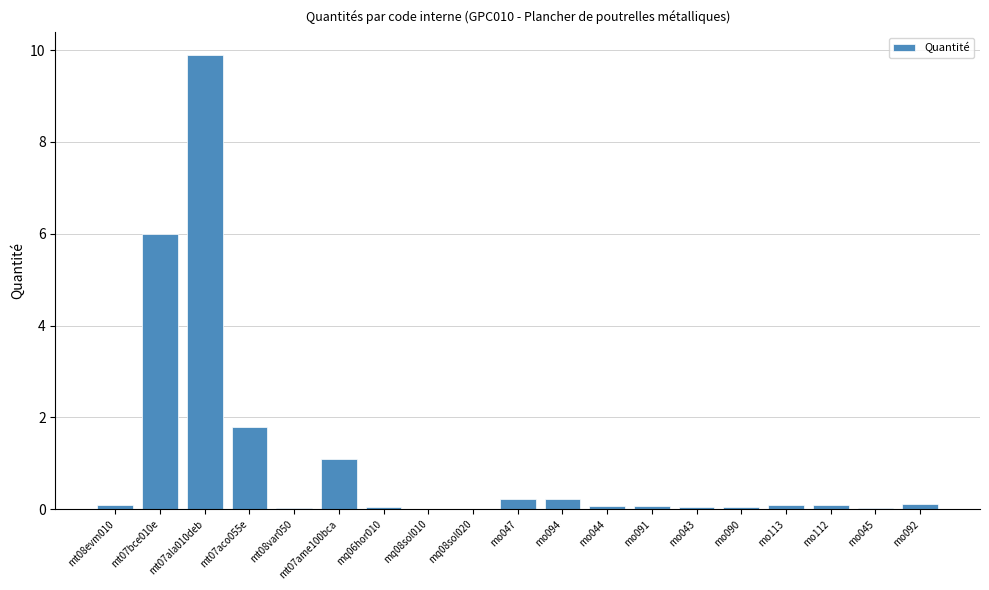

Which has a higher value, mo047 or mt08evm010?

mo047